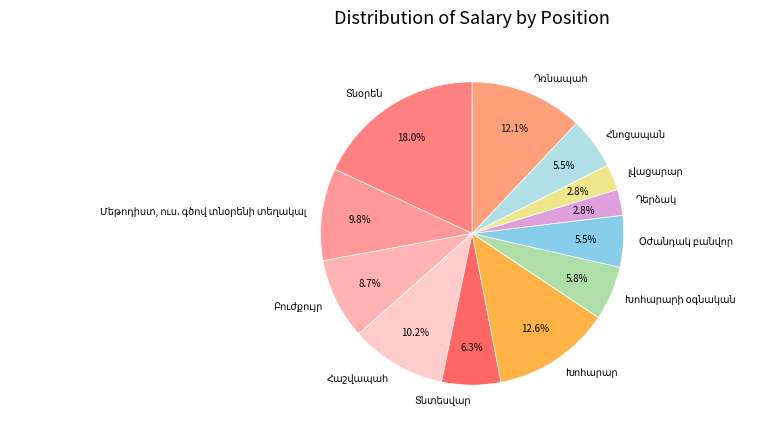

Count the number of slices in the pie.

12